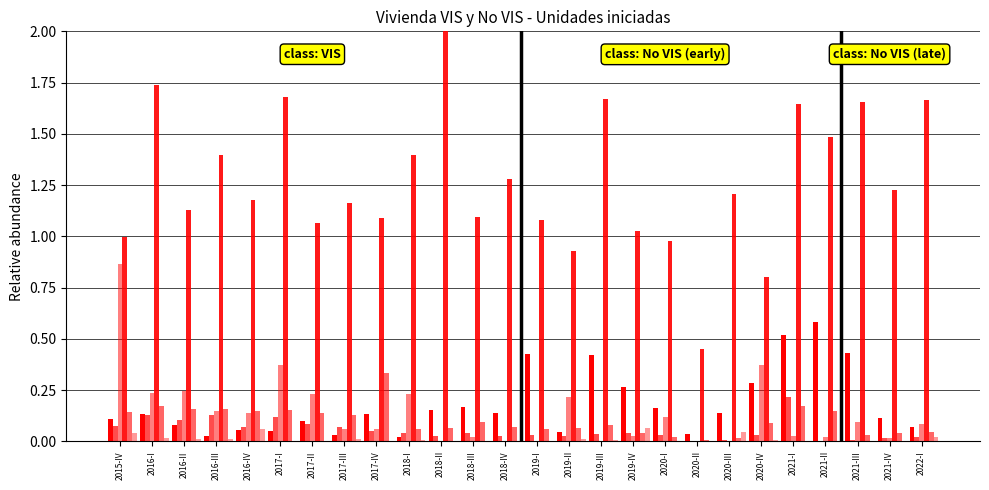

Reading left to right, extract all data points from this chart.

VIS_Sistema_aporticado: 0.1	0.1	0.1	0.0	0.1	0.1	0.1	0.0	0.1	0.0	0.2	0.2	0.1	0.4	0.0	0.4	0.3	0.2	0.0	0.1	0.3	0.5	0.6	0.4	0.1	0.1
VIS_Mamposteria_confinada: 0.1	0.1	0.1	0.1	0.1	0.1	0.1	0.1	0.0	0.0	0.0	0.0	0.0	0.0	0.0	0.0	0.0	0.0	0.0	0.0	0.0	0.2	0.0	0.0	0.0	0.0
VIS_Mamposteria_estructural: 0.9	0.2	0.2	0.1	0.1	0.4	0.2	0.1	0.1	0.2	0.0	0.0	0.0	0.0	0.2	0.0	0.0	0.1	0.0	0.0	0.4	0.0	0.0	0.1	0.0	0.1
NoVIS_Sistema_aporticado: 1.0	1.7	1.1	1.4	1.2	1.7	1.1	1.2	1.1	1.4	2.0	1.1	1.3	1.1	0.9	1.7	1.0	1.0	0.5	1.2	0.8	1.6	1.5	1.7	1.2	1.7
NoVIS_Mamposteria_confinada: 0.1	0.2	0.2	0.2	0.1	0.2	0.1	0.1	0.3	0.1	0.1	0.1	0.1	0.1	0.1	0.1	0.0	0.0	0.0	0.0	0.1	0.2	0.1	0.0	0.0	0.0
NoVIS_Mamposteria_estructural: 0.0	0.0	0.0	0.0	0.1	0.0	0.0	0.0	0.0	0.0	0.0	0.0	0.0	0.0	0.0	0.0	0.1	0.0	0.0	0.0	0.0	0.0	0.0	0.0	0.0	0.0